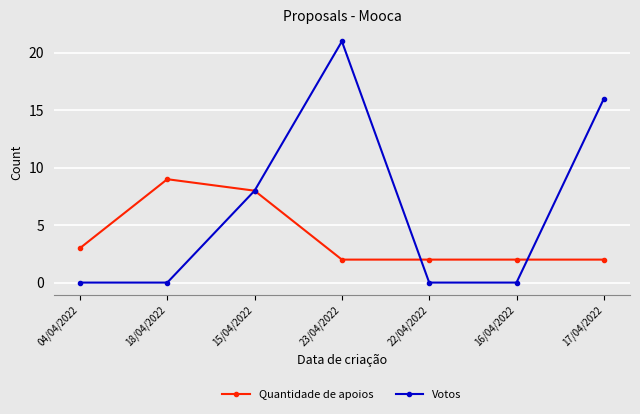

Reading left to right, transcribe all the data shown in this chart.

Quantidade de apoios: 04/04/2022=3	18/04/2022=9	15/04/2022=8	23/04/2022=2	22/04/2022=2	16/04/2022=2	17/04/2022=2
Votos: 04/04/2022=0	18/04/2022=0	15/04/2022=8	23/04/2022=21	22/04/2022=0	16/04/2022=0	17/04/2022=16